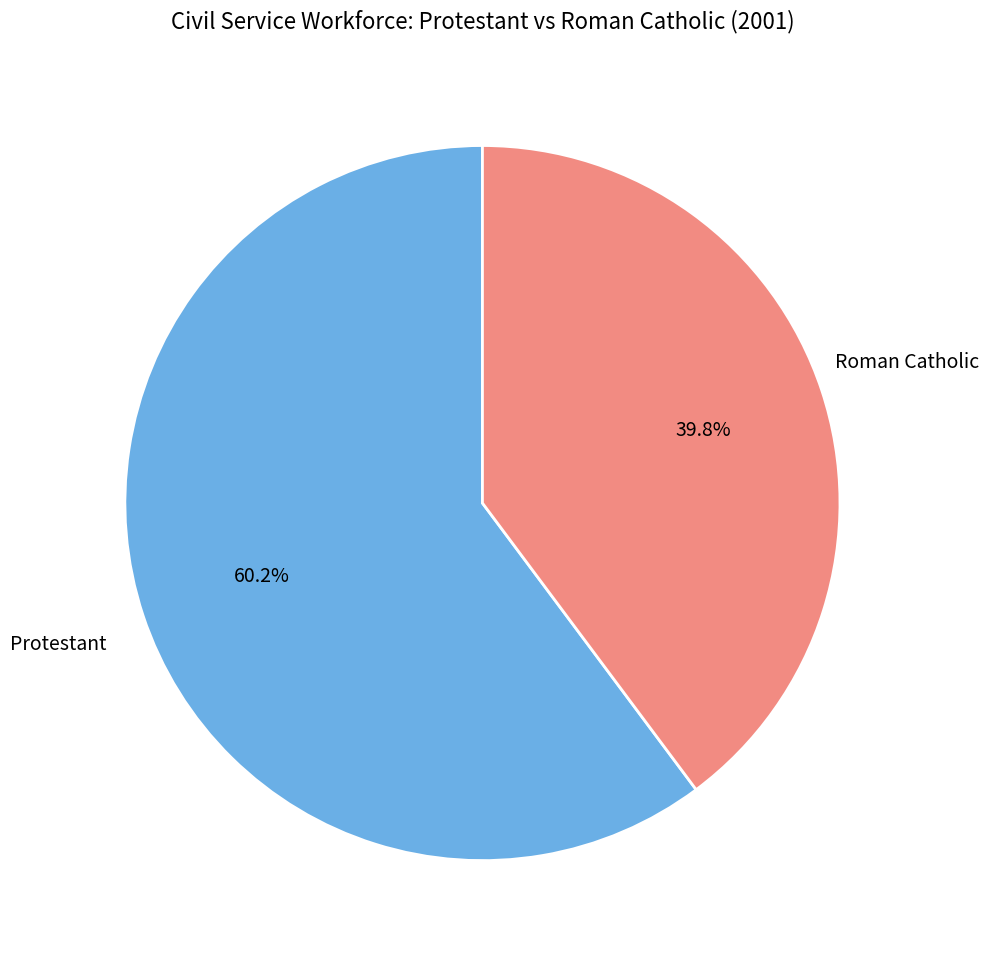

Does any single category account for the majority?

Yes